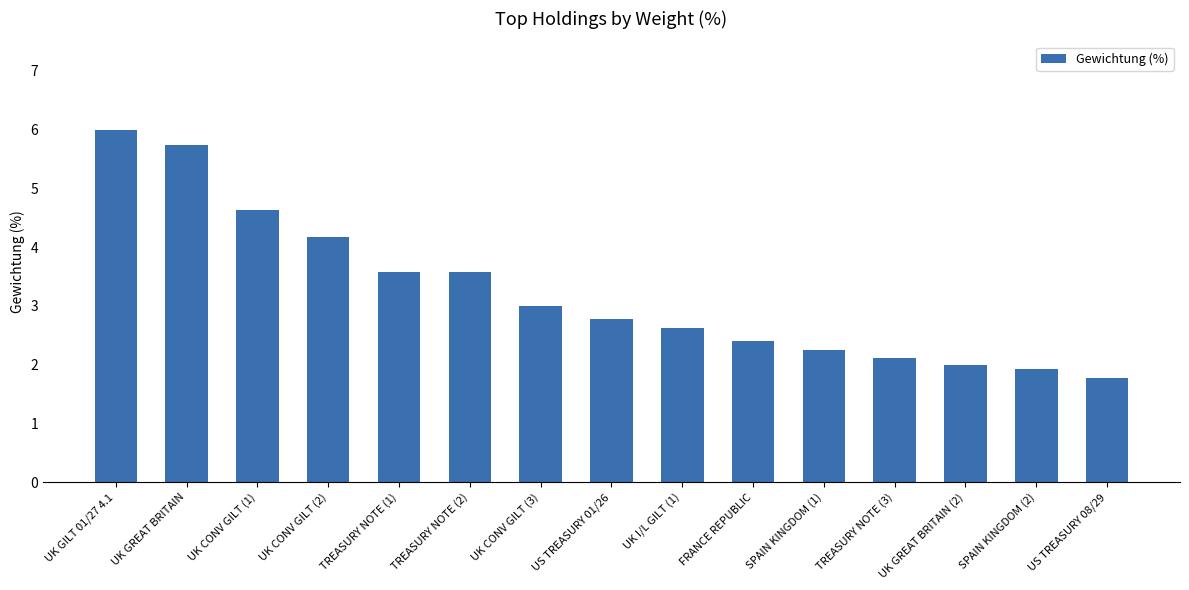

What is the label of the 11th bar from the left?

SPAIN KINGDOM (1)